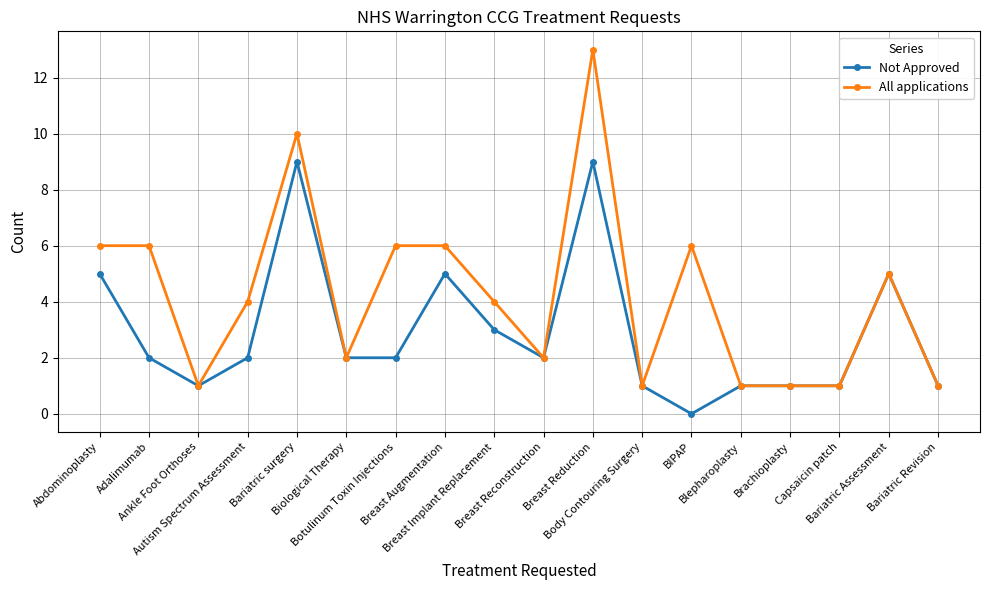

At which category does Not Approved reach its first local valley?

Ankle Foot Orthoses